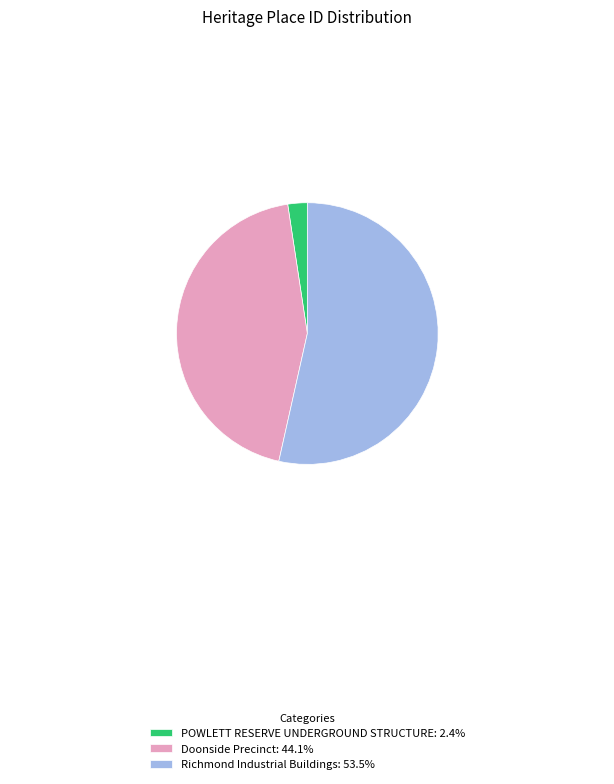

Is POWLETT RESERVE UNDERGROUND STRUCTURE the majority of the pie?

No